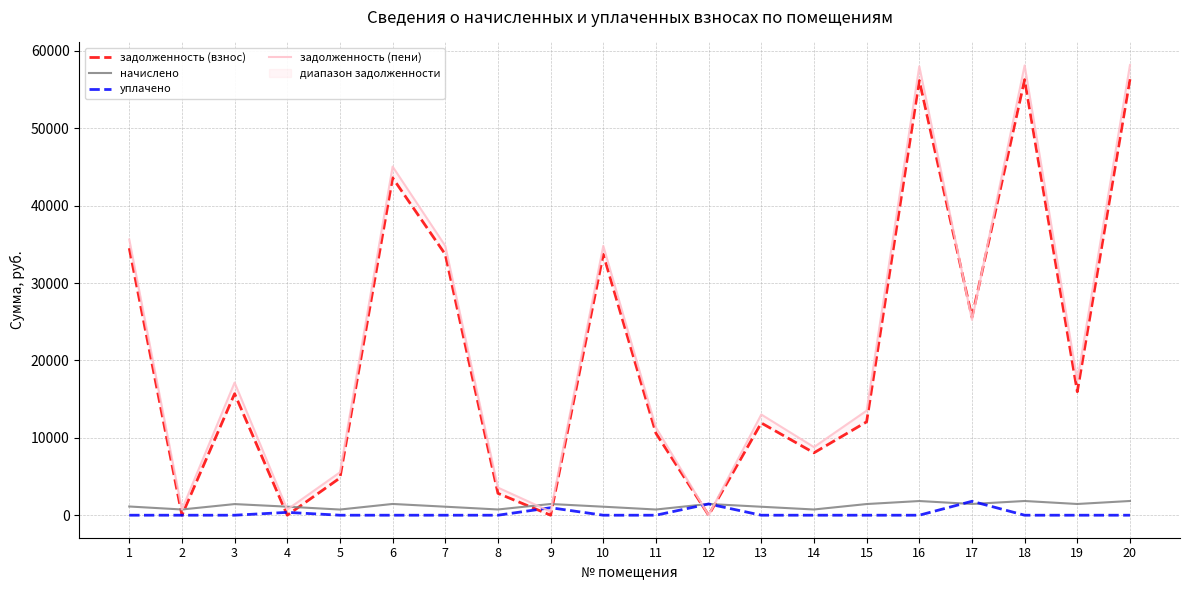

What is the sum of the задолженность (пени) values at 12 and 4?

735.3